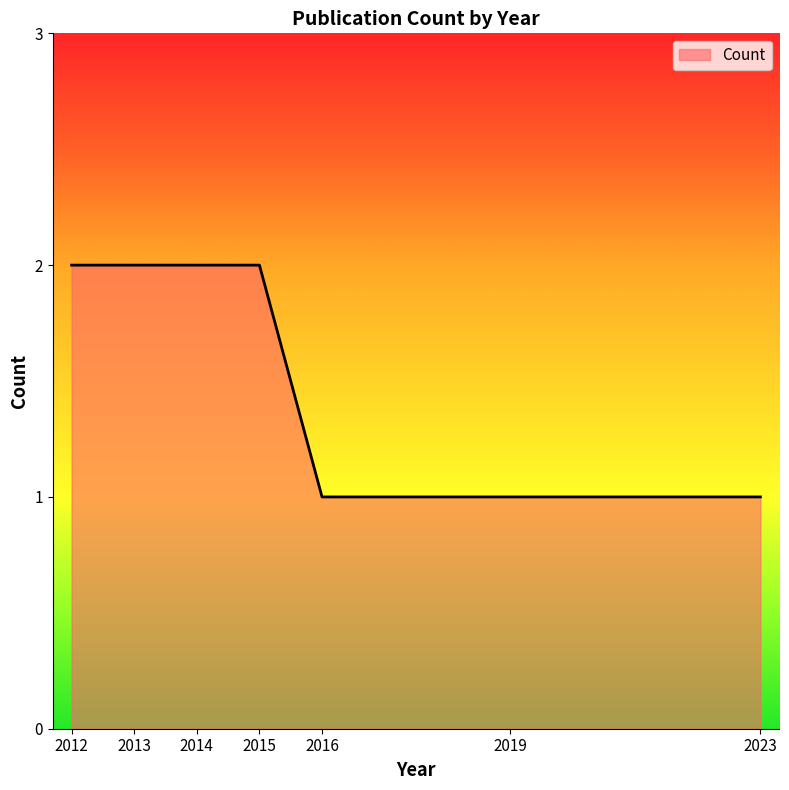

The value at 2019 is 0. True or false?

False